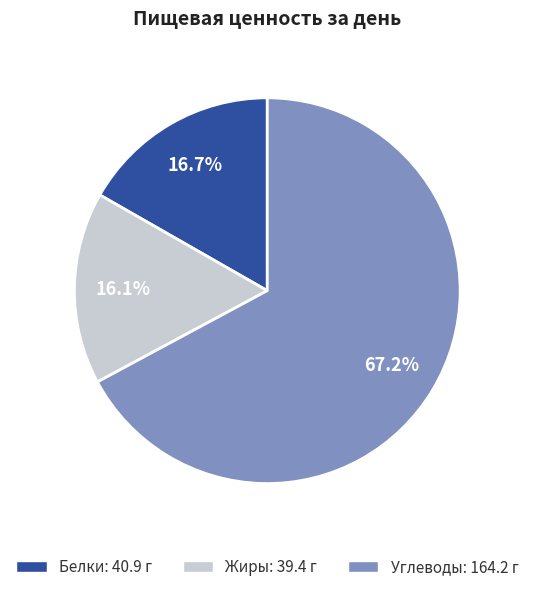

Between Углеводы and Белки, which is larger?

Углеводы